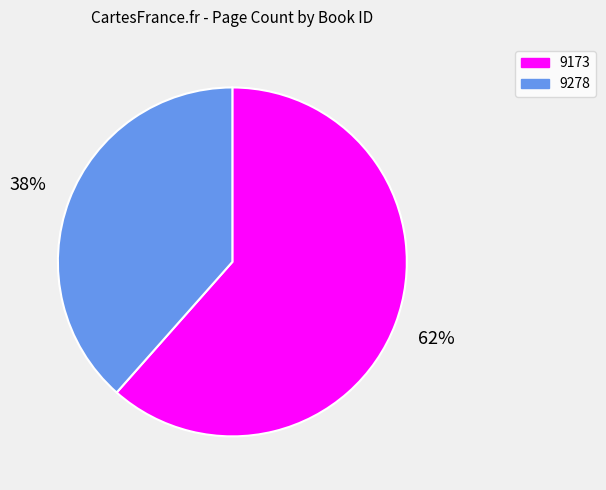

The 9278 slice represents 38% of the pie. True or false?

True